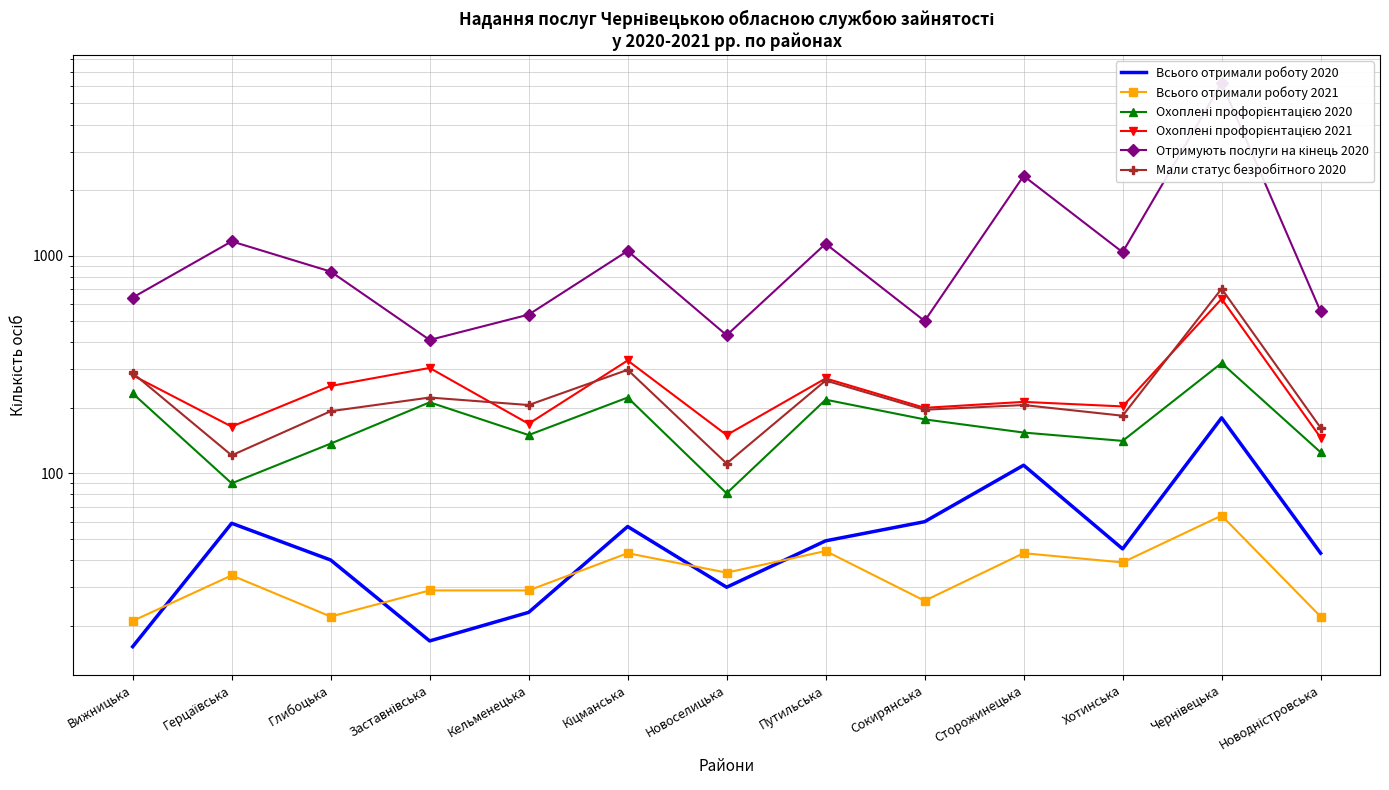

What is the minimum value shown in the chart?

16